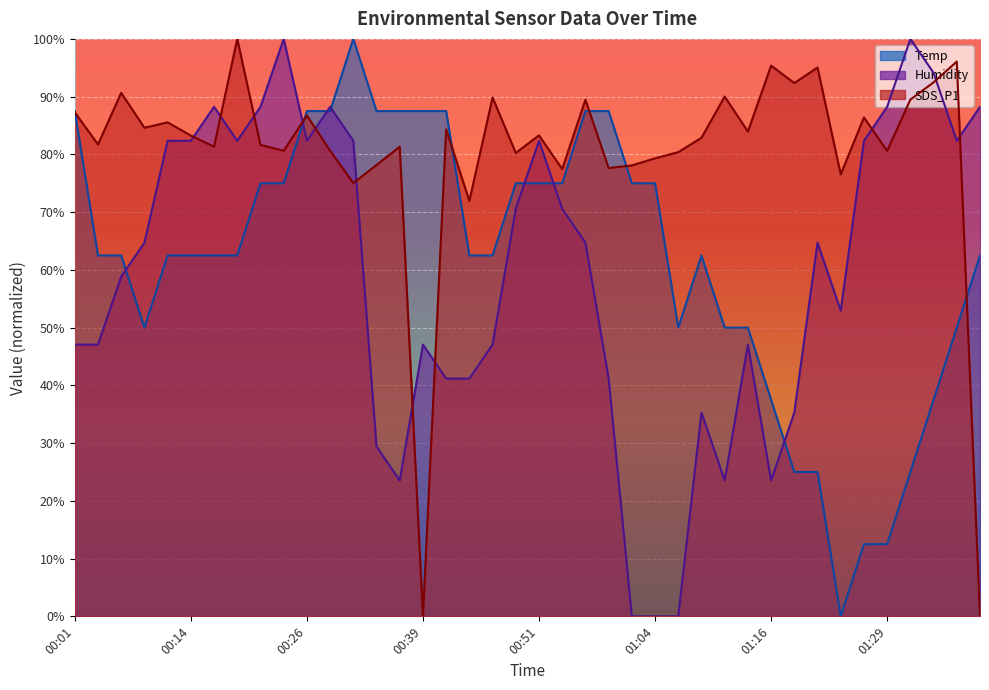

True or false: Humidity has more than 2 interior local peaks.

True